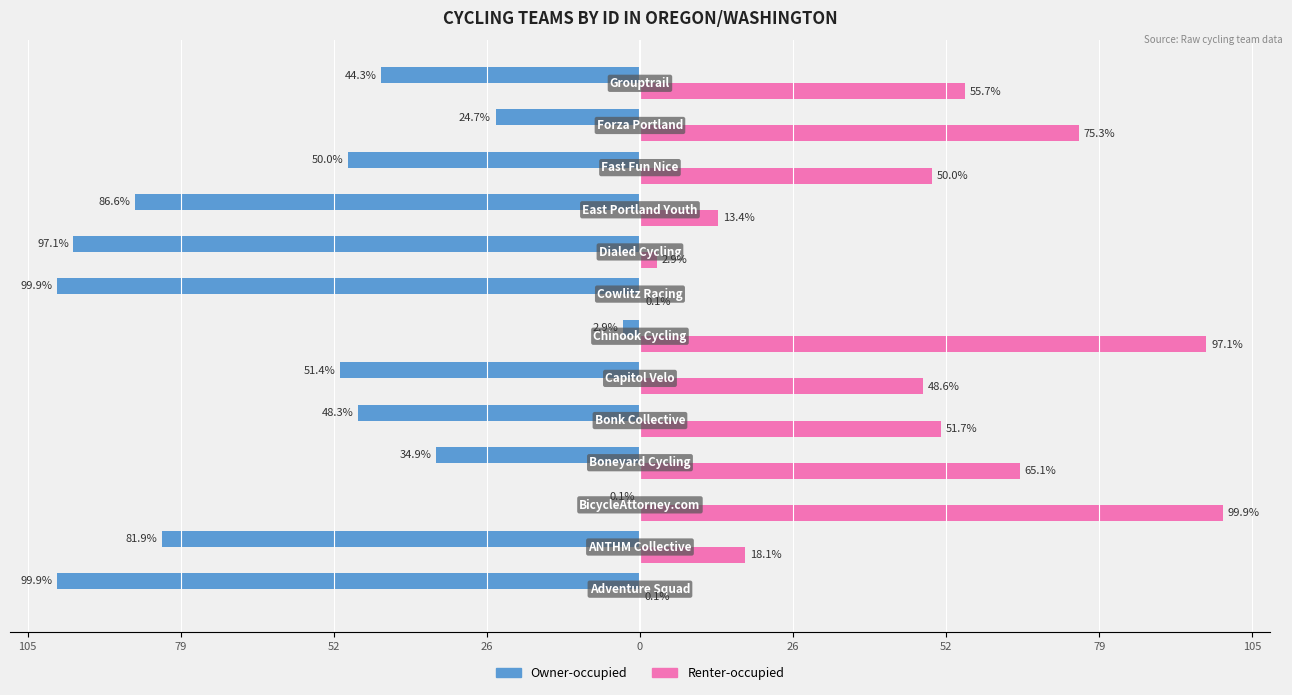

What is the value of the Renter-occupied bar at the 2nd from the left?

18.1